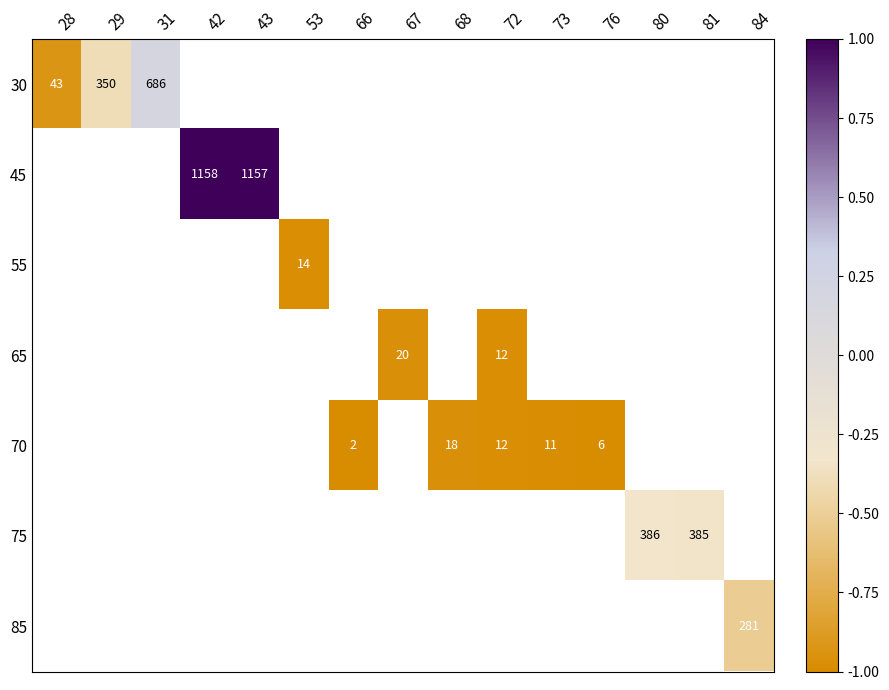

Which category has the highest value across all series?

42